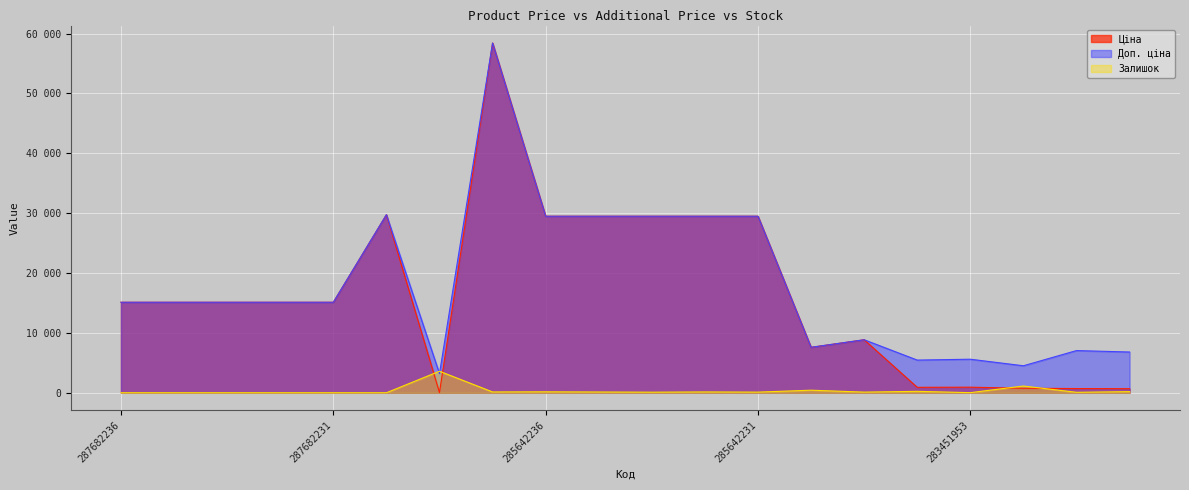

What is the difference between the second highest and second lowest values in the Залишок series?

1130.0